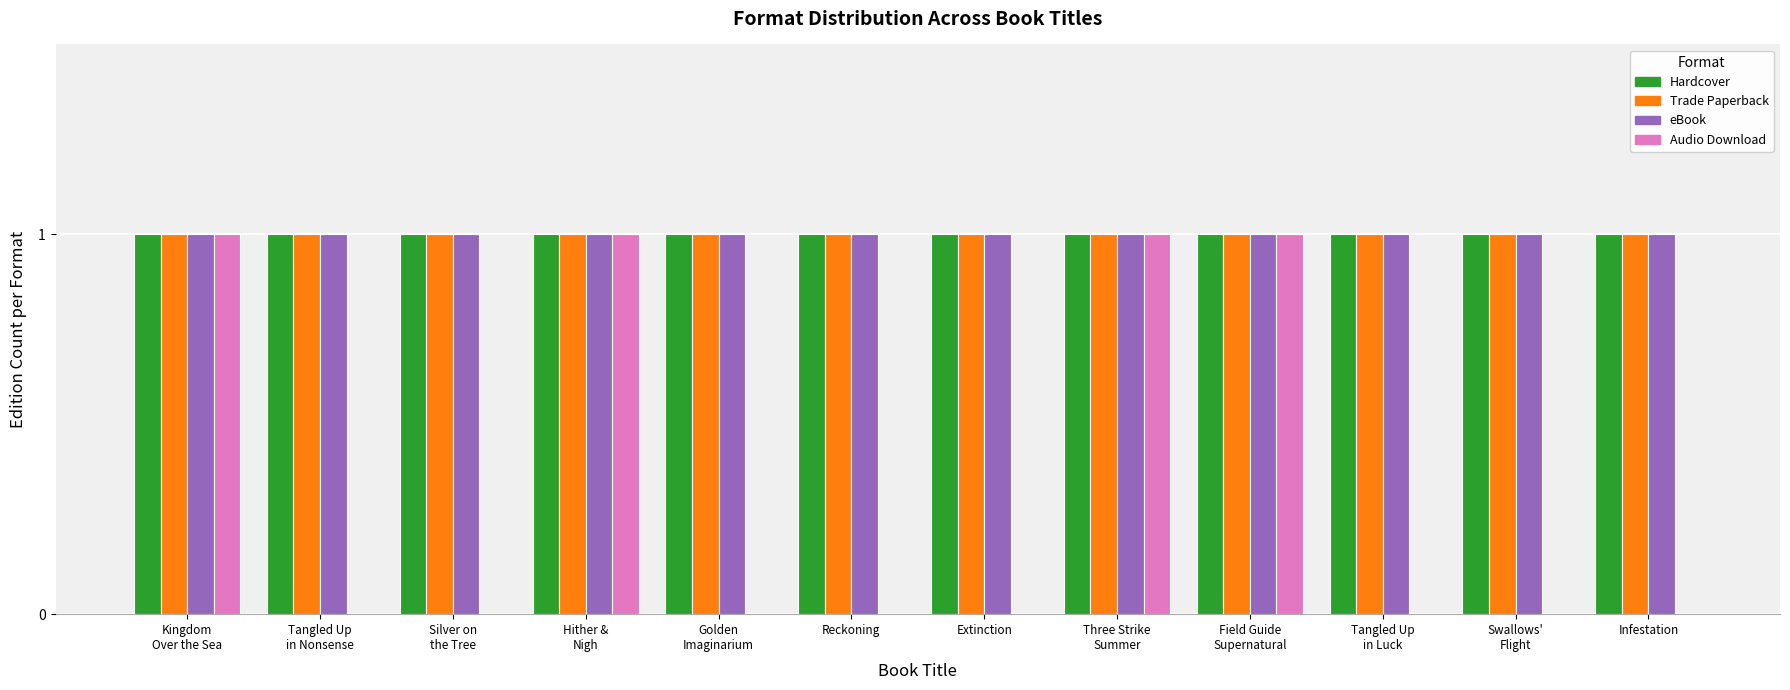

Is it true that eBook equals 1 at Extinction?

True